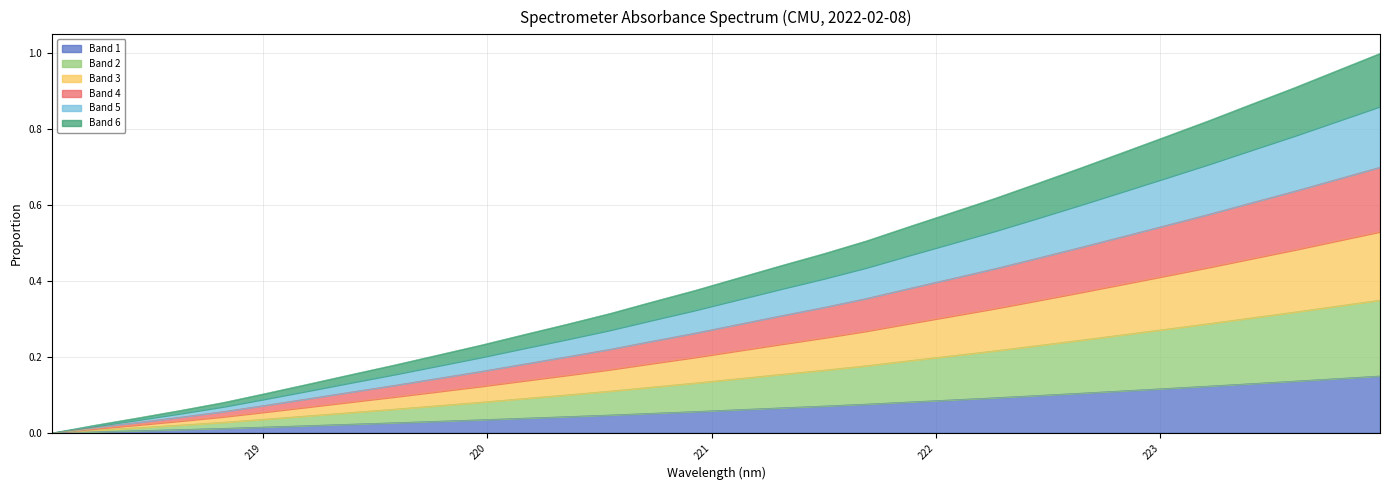

How many lines are shown in the chart?

6